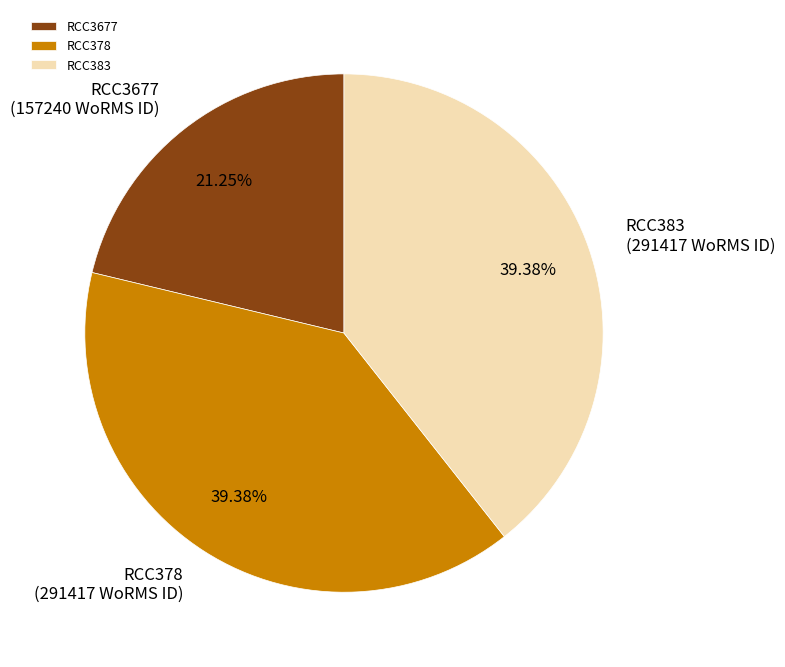

Does any single category account for the majority?

No